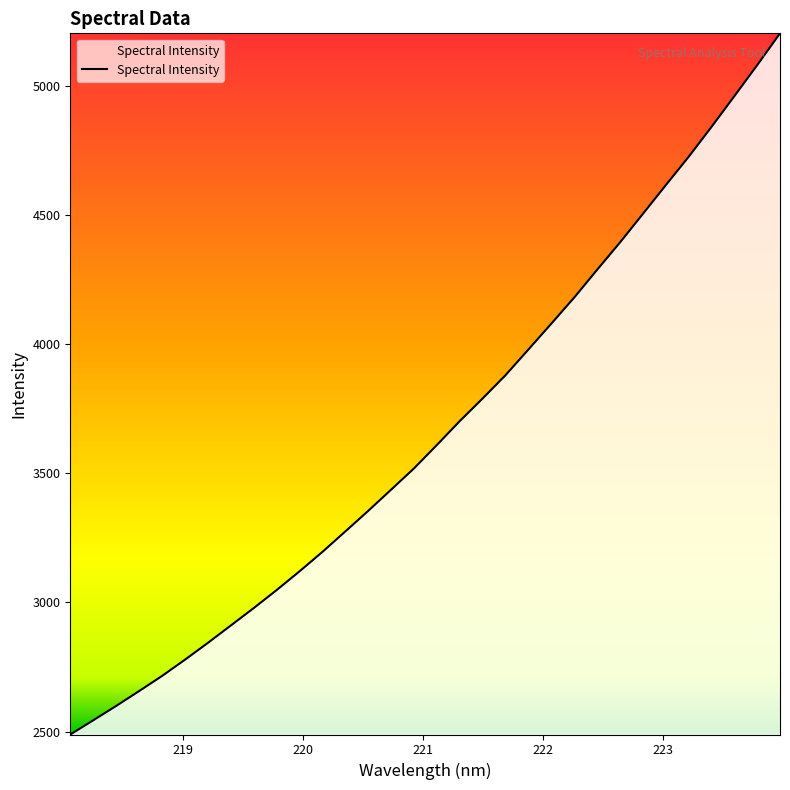

What is the minimum value shown in the chart?

2488.7